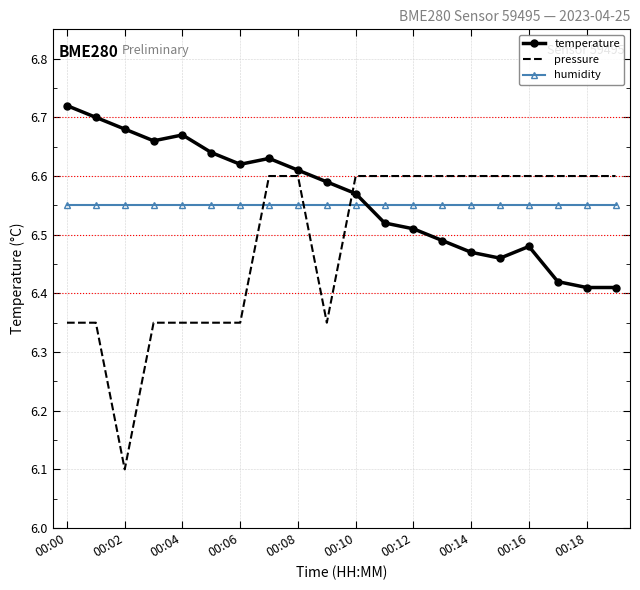

Rank the series by their maximum value, from highest to lowest.

temperature, pressure, humidity